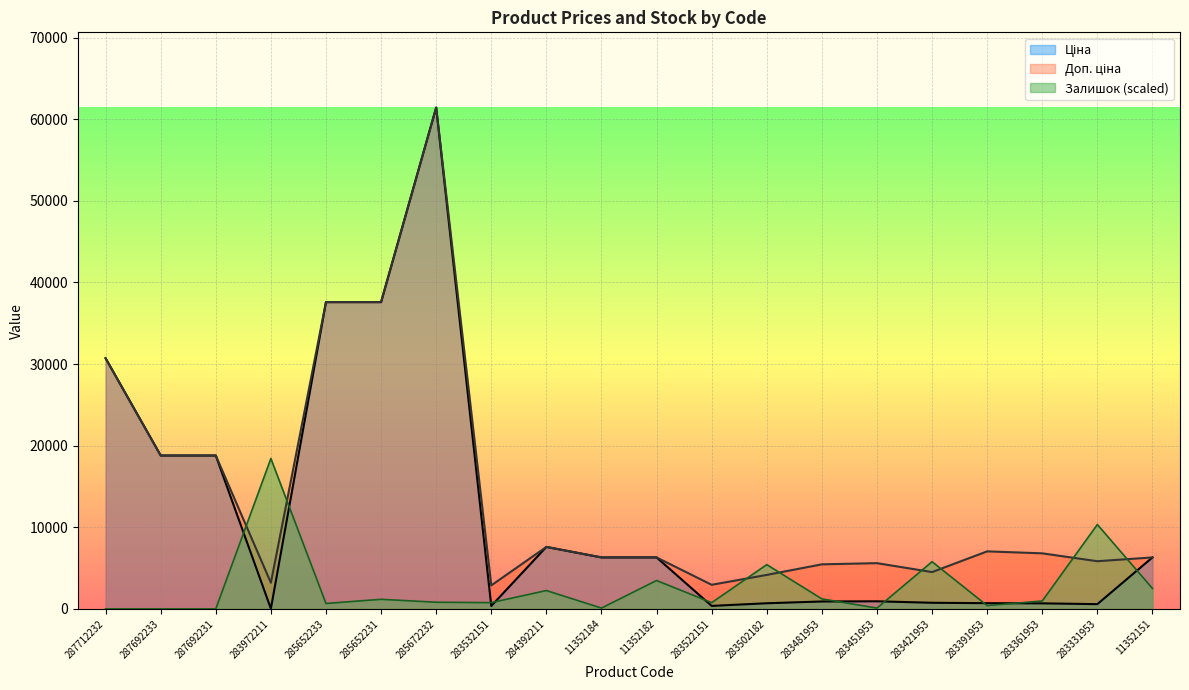

Is it true that Ціна equals 37593.6 at 285652233?

True